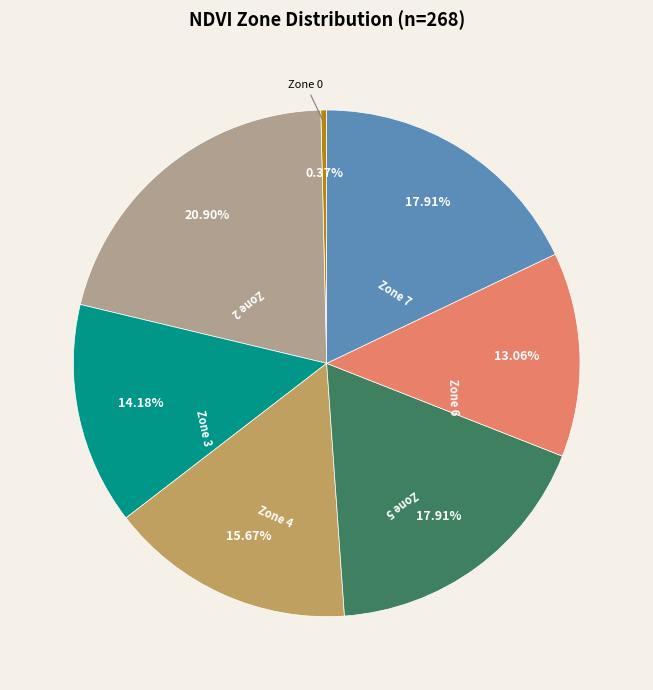

Combined, do Zone 3 and Zone 5 account for over 50%?

No